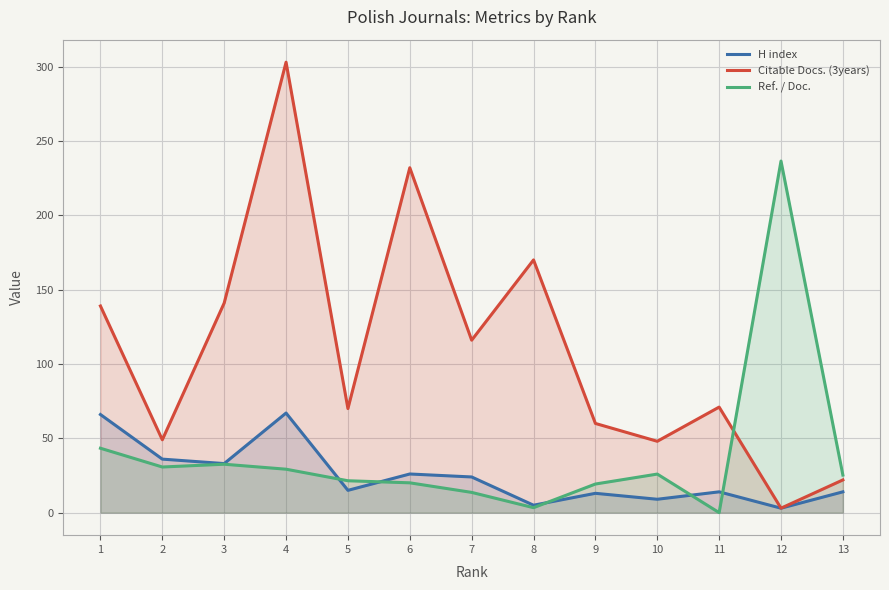

What is the minimum value for Citable Docs. (3years)?

3.0